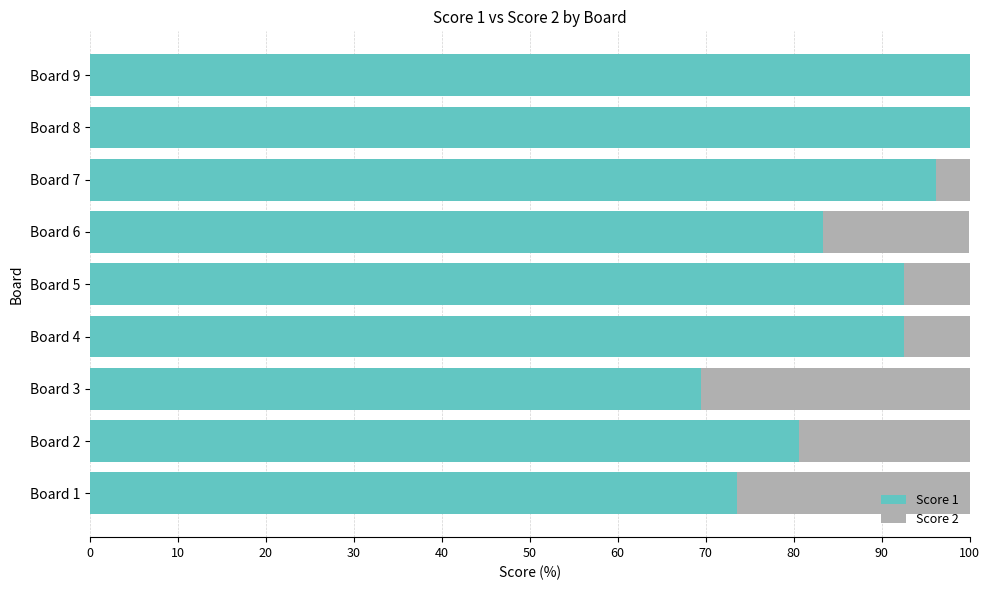

What is the maximum value for Score 1?

100.0